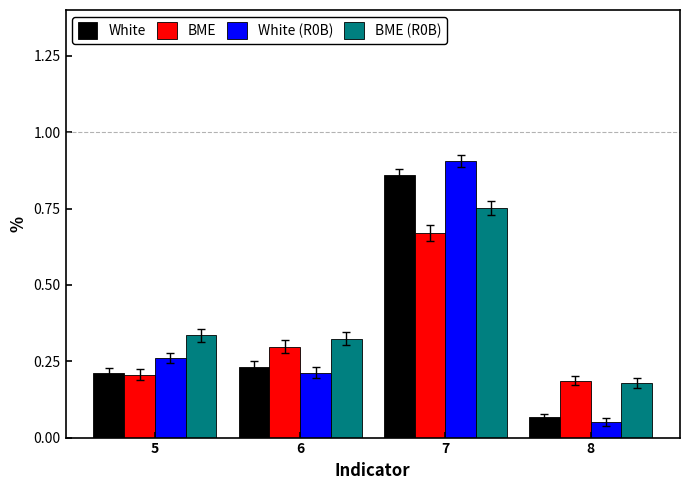

At which label does BME reach its peak?

7